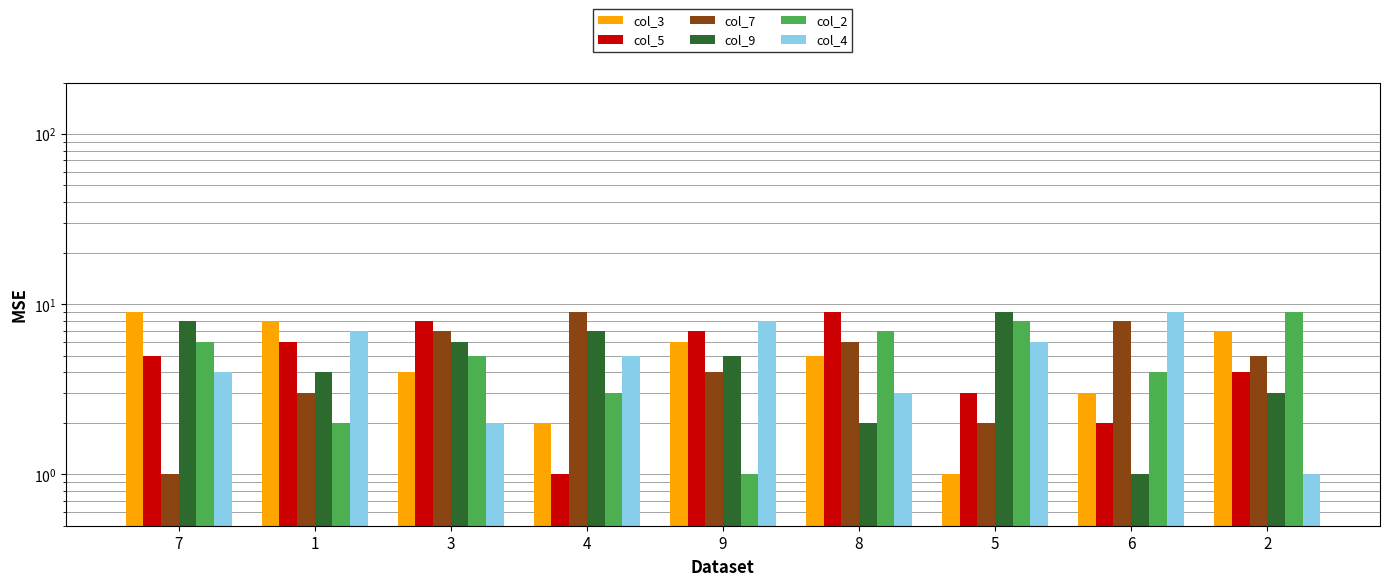

Reading right to left, extract all data points from this chart.

col_3: 7	3	1	5	6	2	4	8	9
col_5: 4	2	3	9	7	1	8	6	5
col_7: 5	8	2	6	4	9	7	3	1
col_9: 3	1	9	2	5	7	6	4	8
col_2: 9	4	8	7	1	3	5	2	6
col_4: 1	9	6	3	8	5	2	7	4